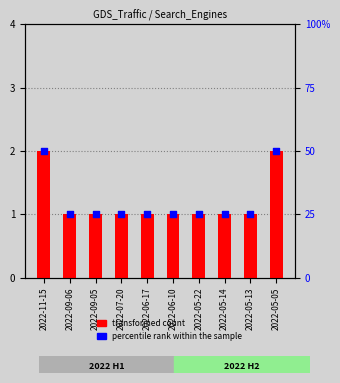

Which series contains the lowest Y value?

Google